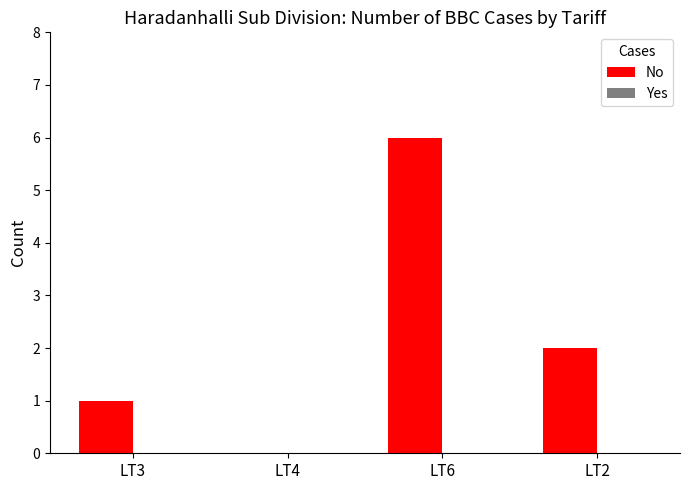

The chart shows a value of 1 at LT3. True or false?

True